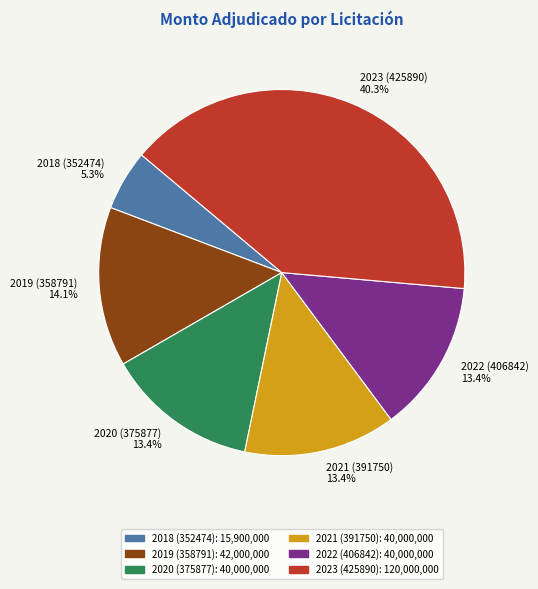

Count the number of slices in the pie.

6